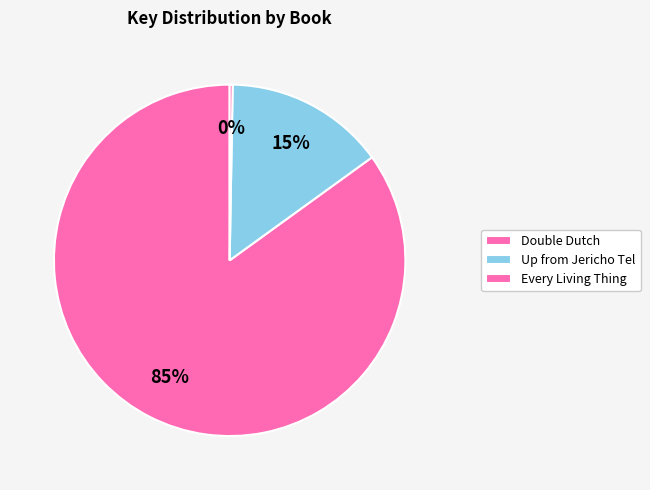

To the nearest percent, what portion does Up from Jericho Tel represent?

15%